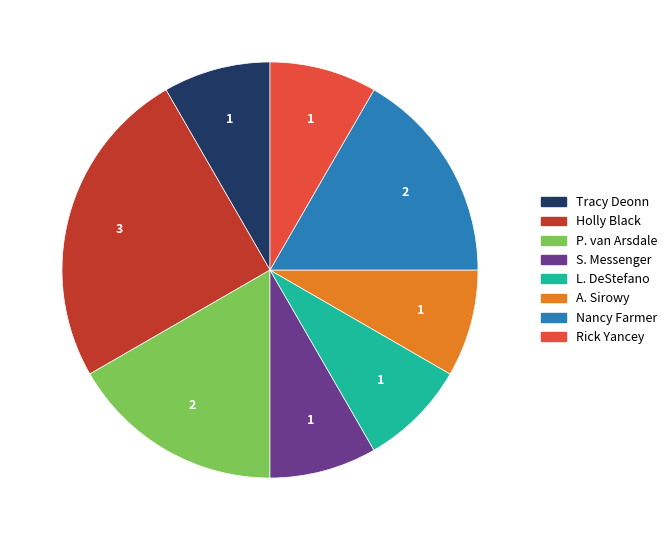

Is there any slice that represents more than half of the pie?

No